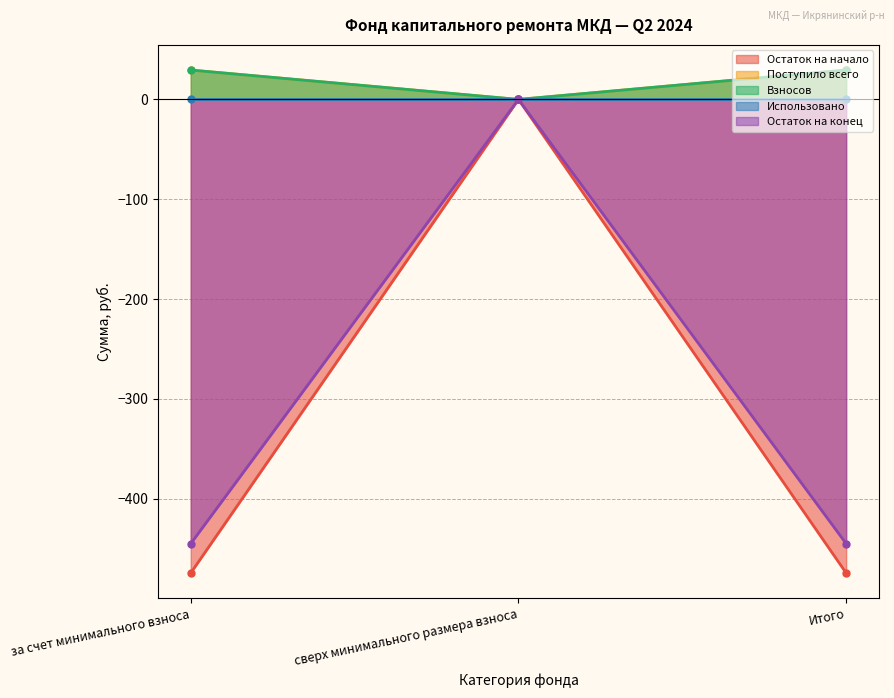

The value of Остаток на начало at за счет минимального взноса is -474.4. True or false?

True